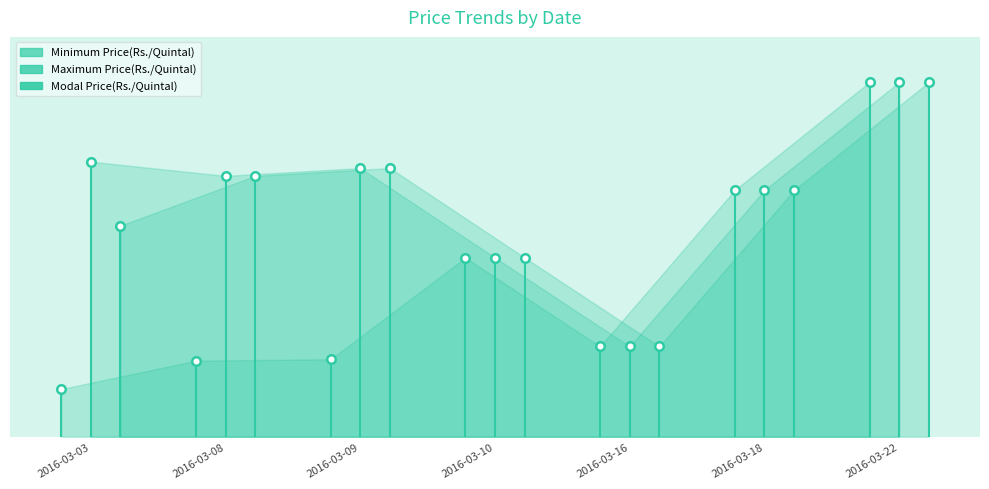

What is the total value across all series at 2016-03-08?

15350